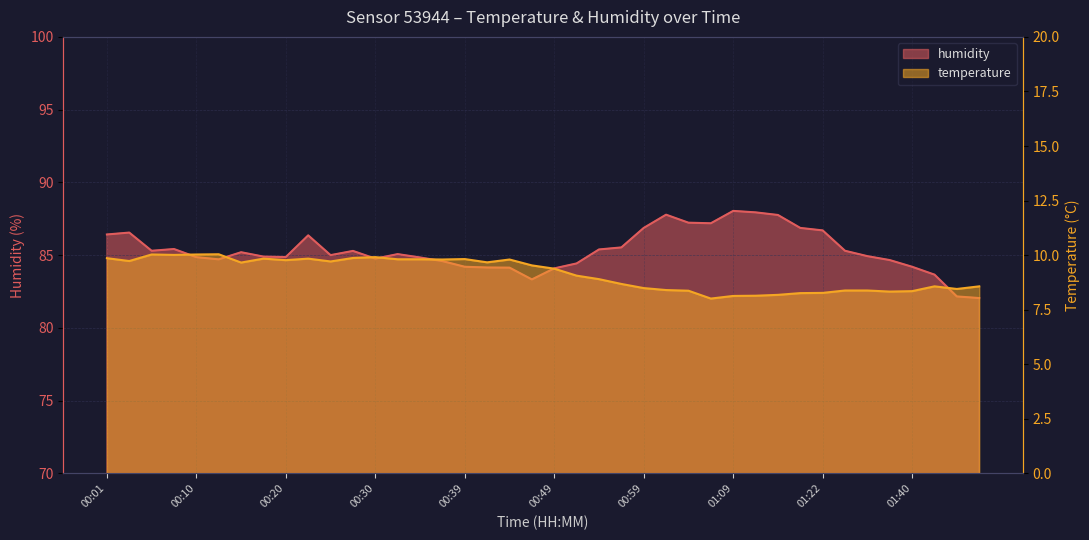

What is the difference between the humidity values at 00:18 and 00:30?

0.1